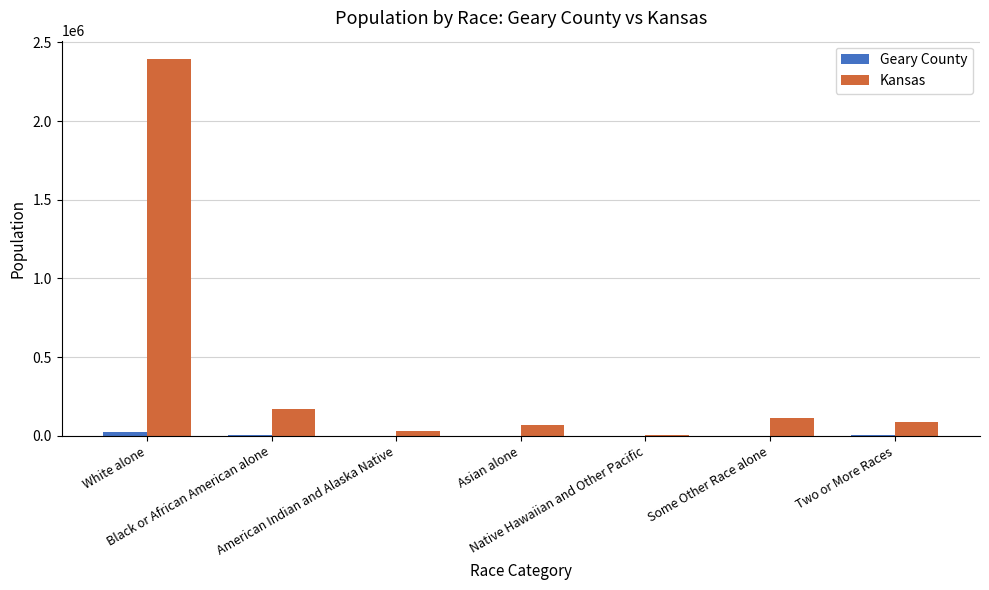

What is the total value across all series at Black or African American alone?

174183